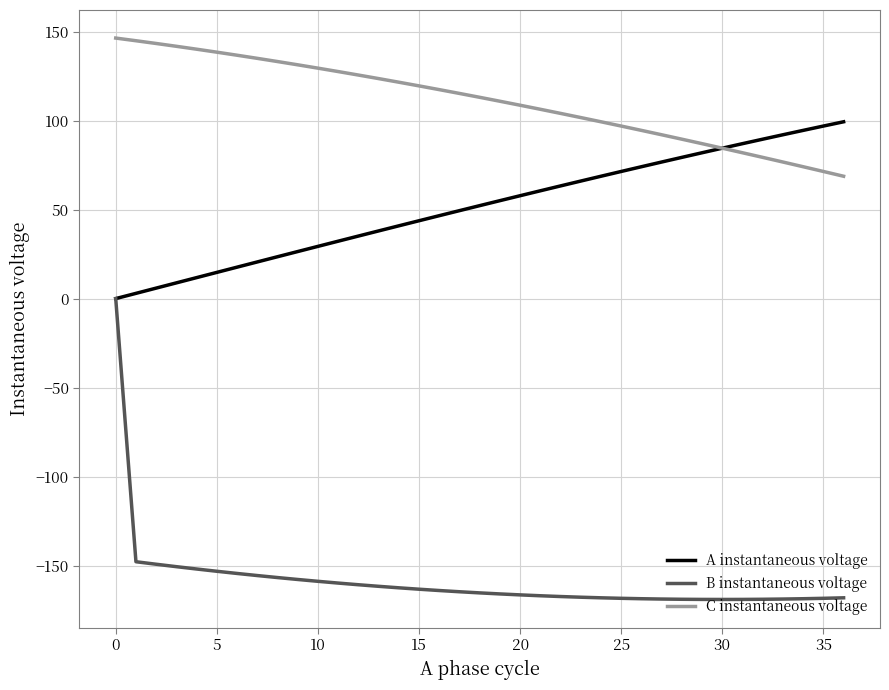

Count the number of data series in this chart.

3